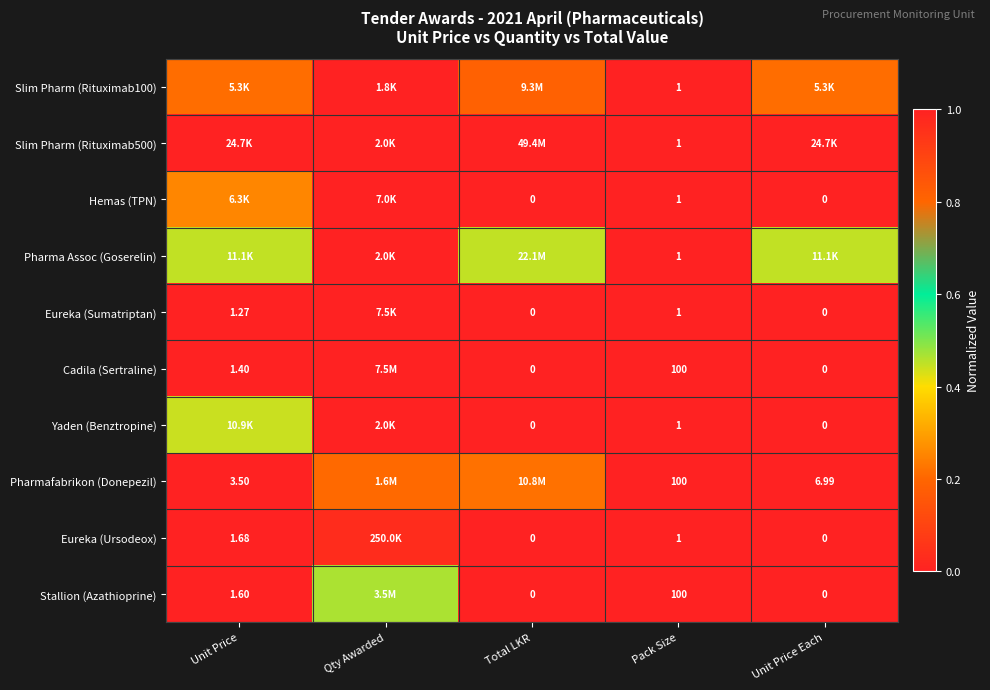

What is the difference between the highest and lowest values at Total LKR?

1.0